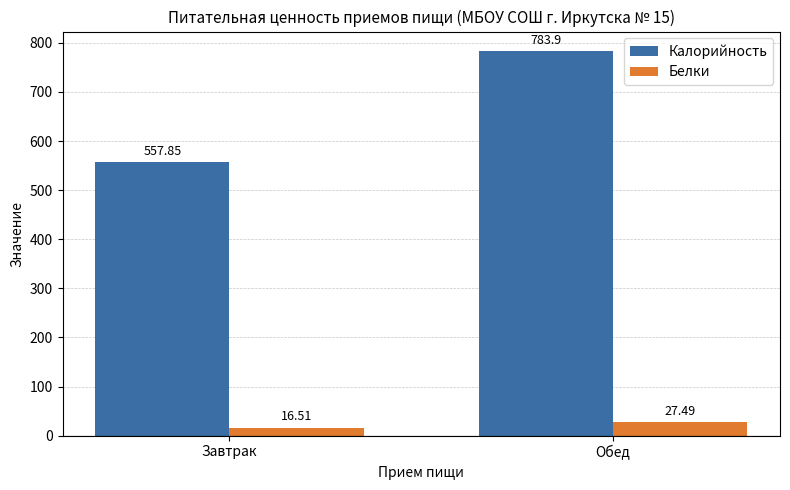

At which category does the chart reach its peak across all series?

Обед